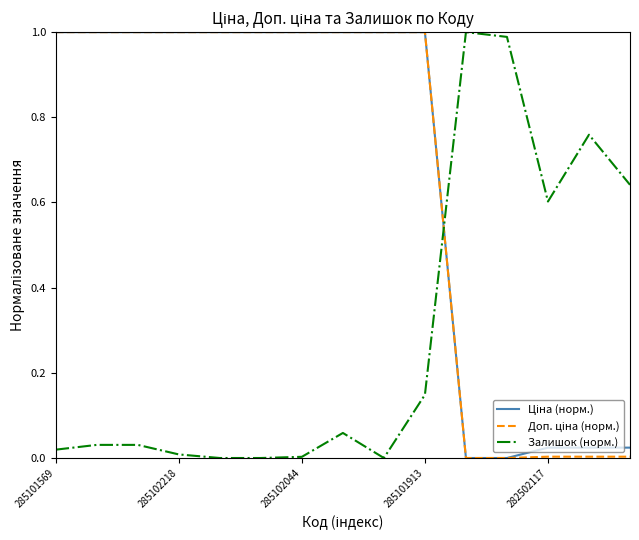

Does the chart have visible grid lines?

No